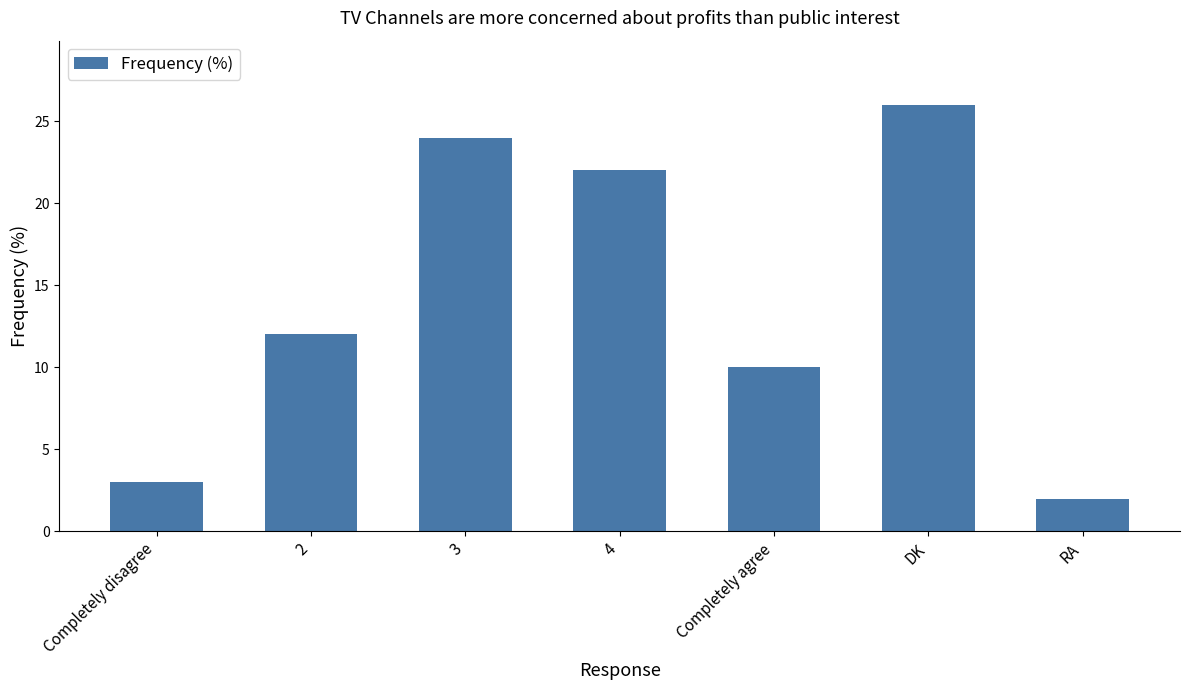

Which has a higher value, 3 or 4?

3